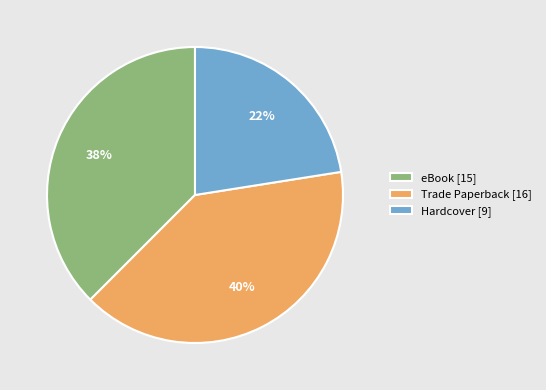

How many slices are in this pie chart?

3